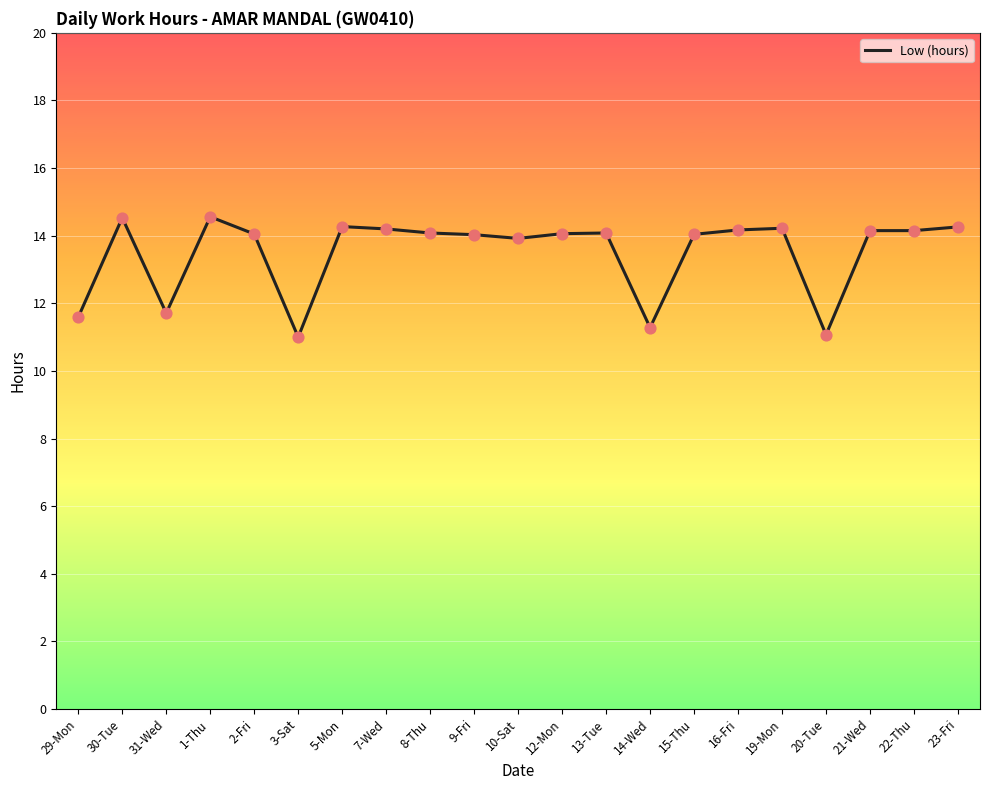

Which has a higher value, 16-Fri or 1-Thu?

1-Thu